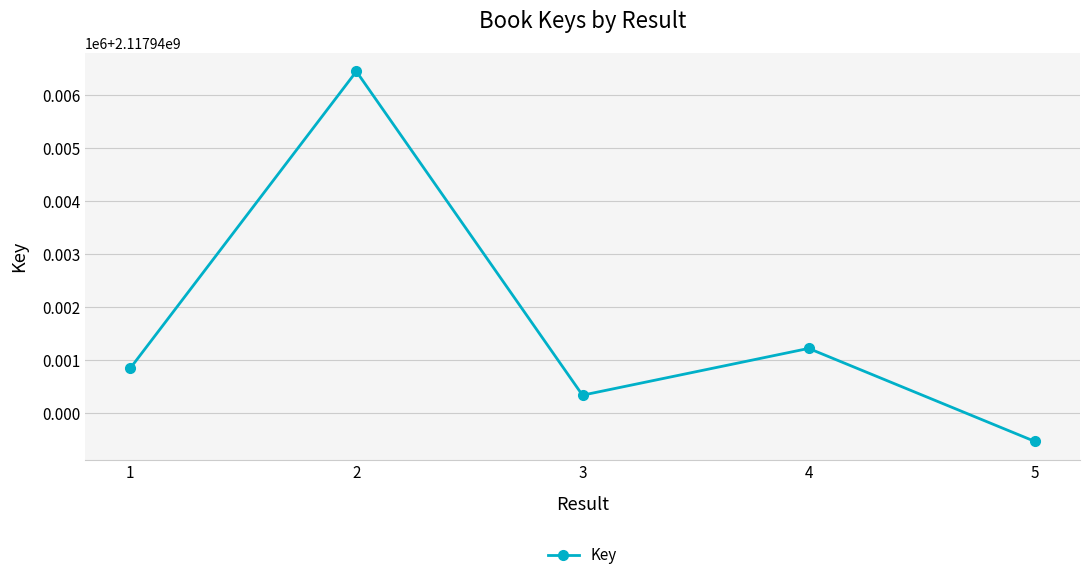

Is this an area chart (filled region under the line)?

No